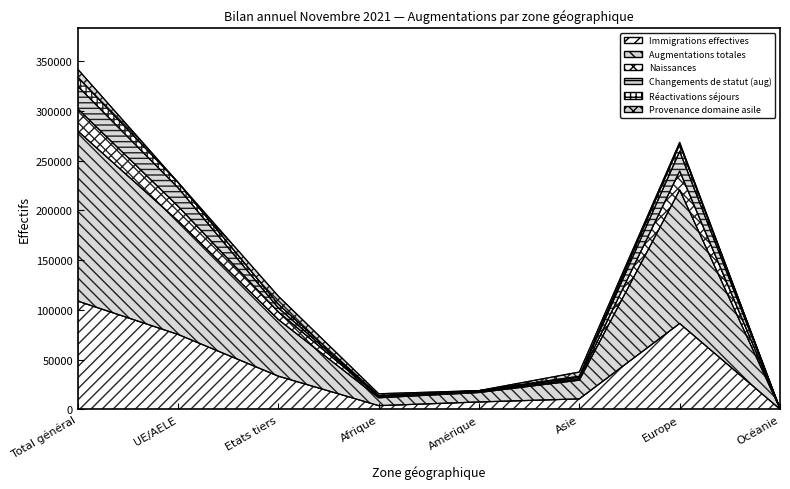

Is the value of Immigrations effectives at Océanie greater than the value of Naissances at Etats tiers?

No